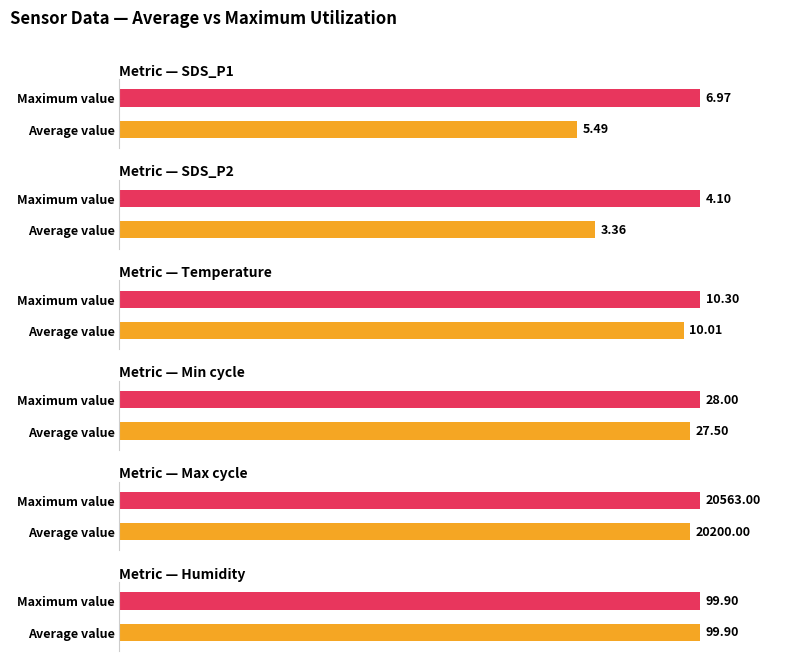

Between 00:01 and 00:20, which series saw the biggest shift?

Max_cycle